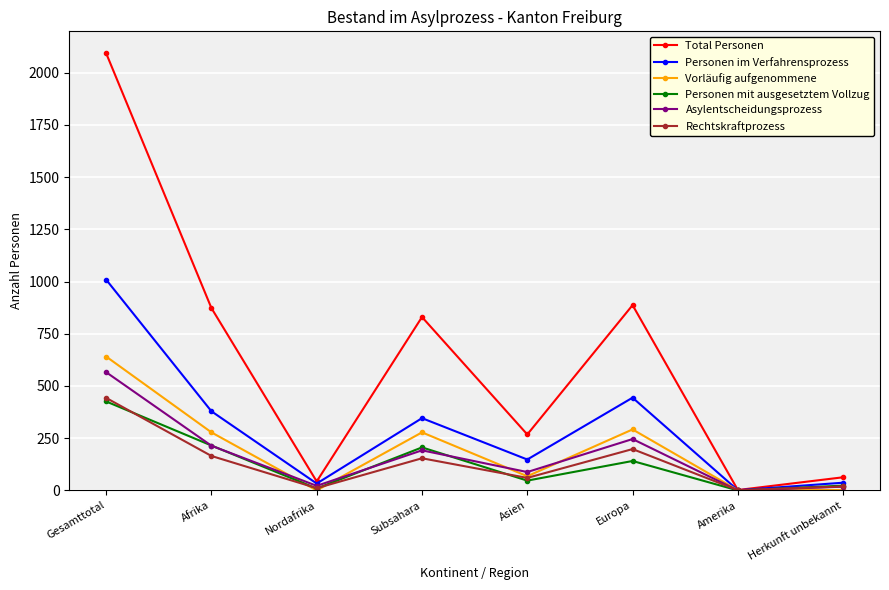

Does the chart display data point markers on the line(s)?

Yes